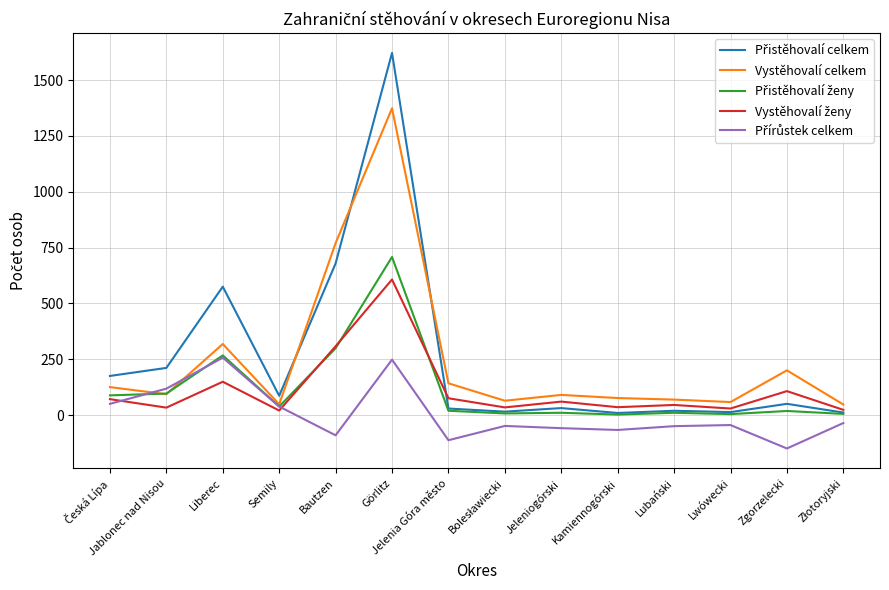

How many categories are shown in the chart?

14